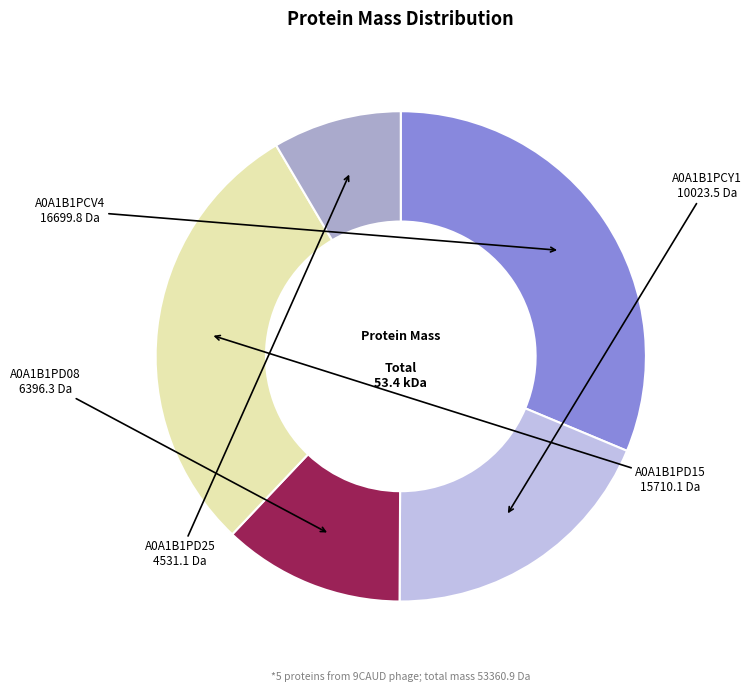

Is there any slice that represents more than half of the pie?

No